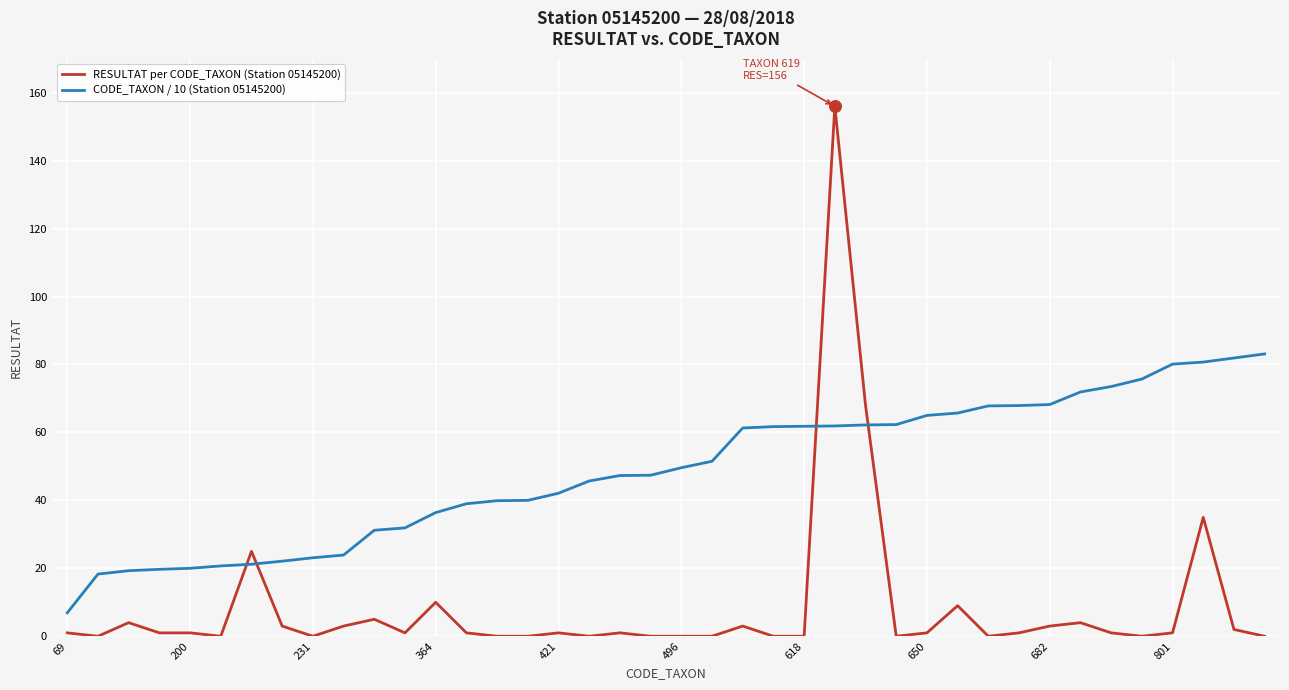

Which series has the largest total across all categories?

CODE_TAXON / 10 (Station 05145200)